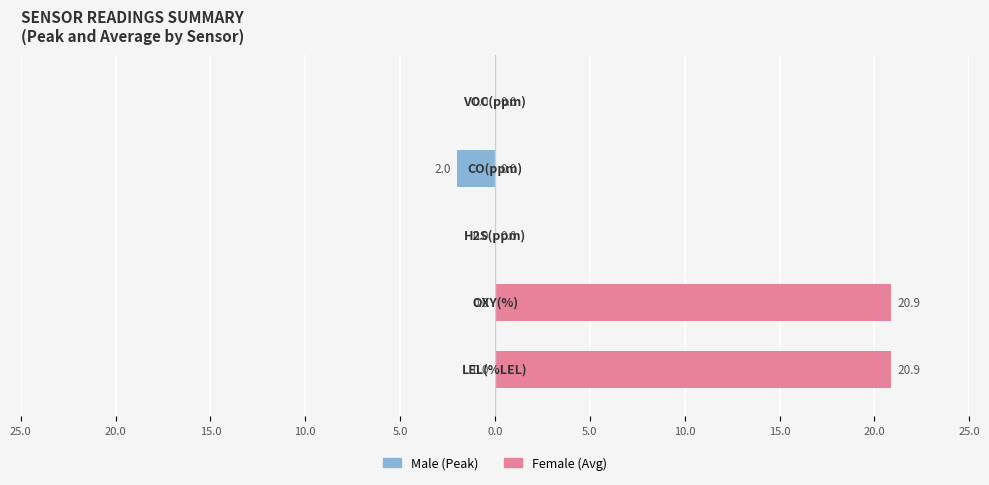

Count the number of data series in this chart.

2